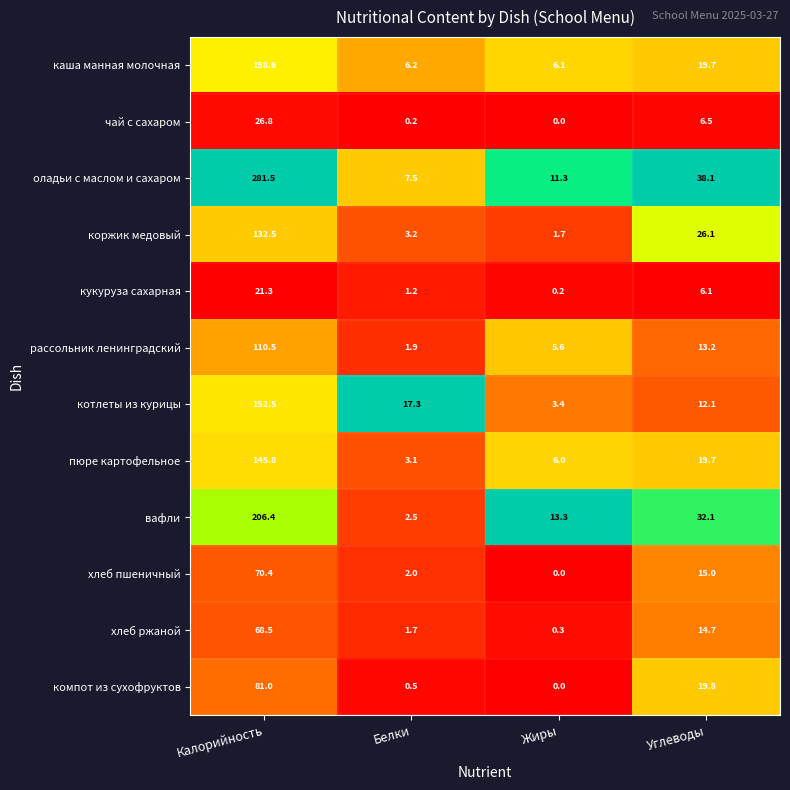

Is the value of коржик медовый at Углеводы greater than the value of хлеб ржаной at Белки?

Yes